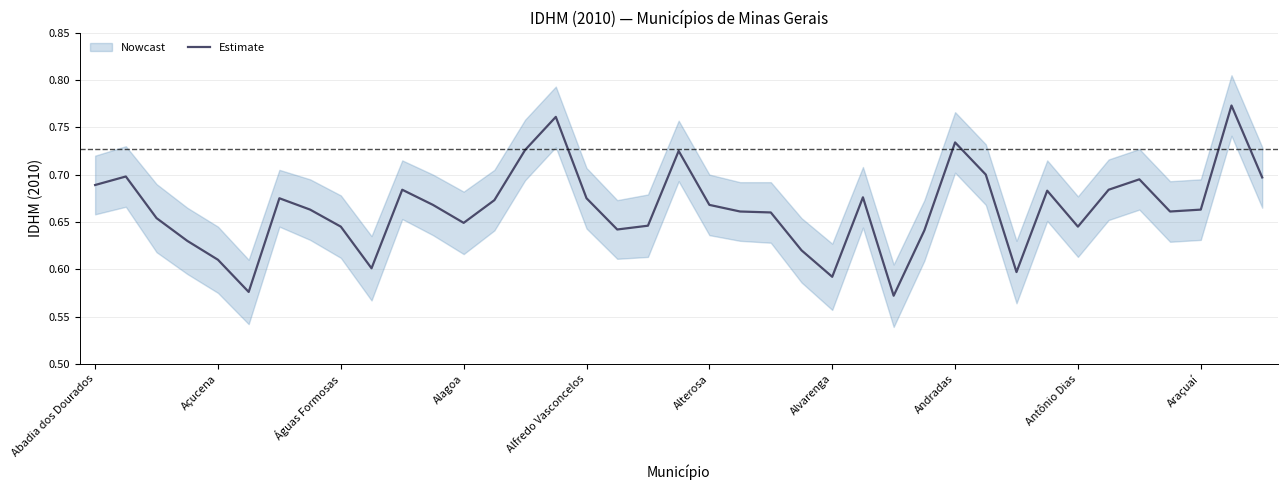

True or false: Estimate has a value of 0.1 at Alterosa.

False